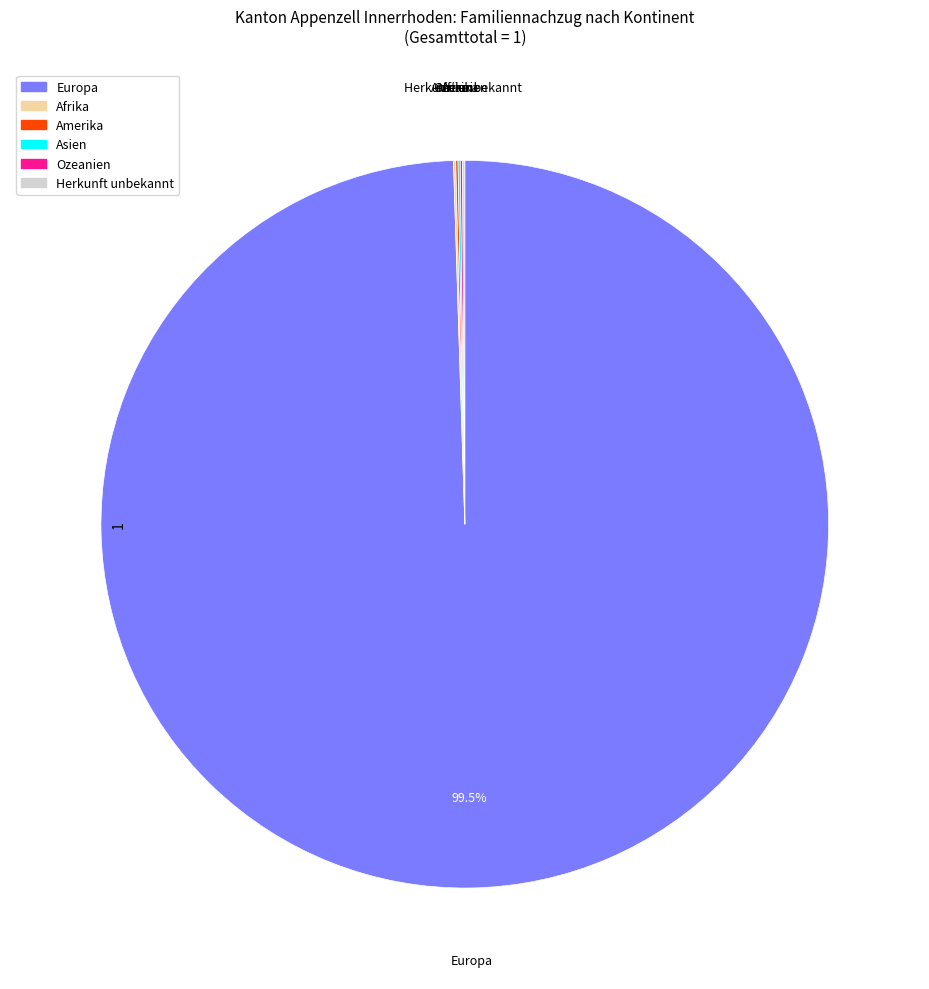

What is the largest slice in the pie chart?

Europa